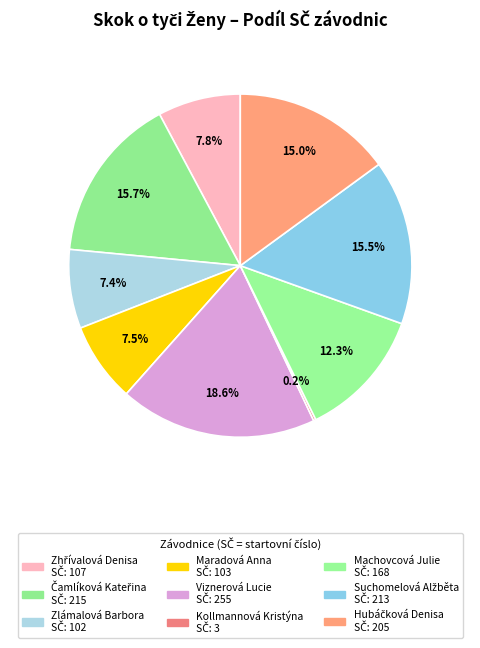

Rank the categories by value from lowest to highest.

Kollmannová Kristýna, Zlámalová Barbora, Maradová Anna, Zhřívalová Denisa, Machovcová Julie, Hubáčková Denisa, Suchomelová Alžběta, Čamlíková Kateřina, Viznerová Lucie